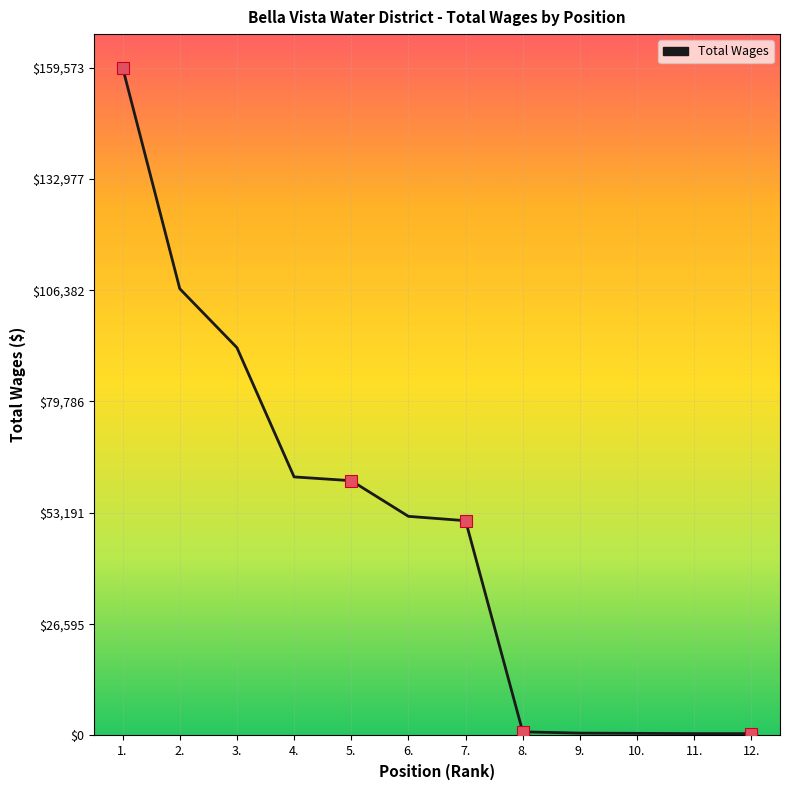

Is it true that the value at 4. is 86088?

False